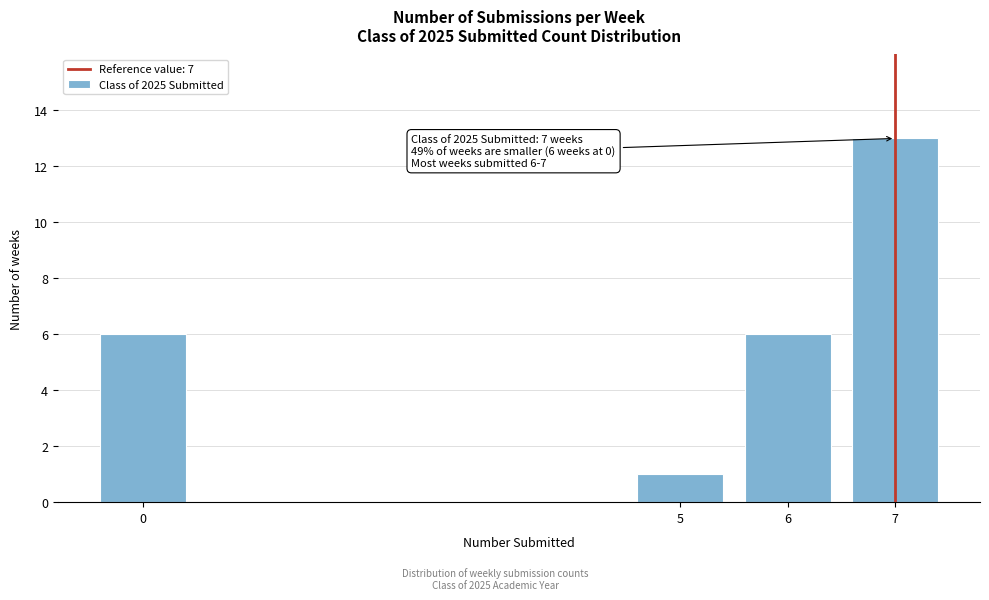

Reading left to right, extract all data points from this chart.

6	1	6	13